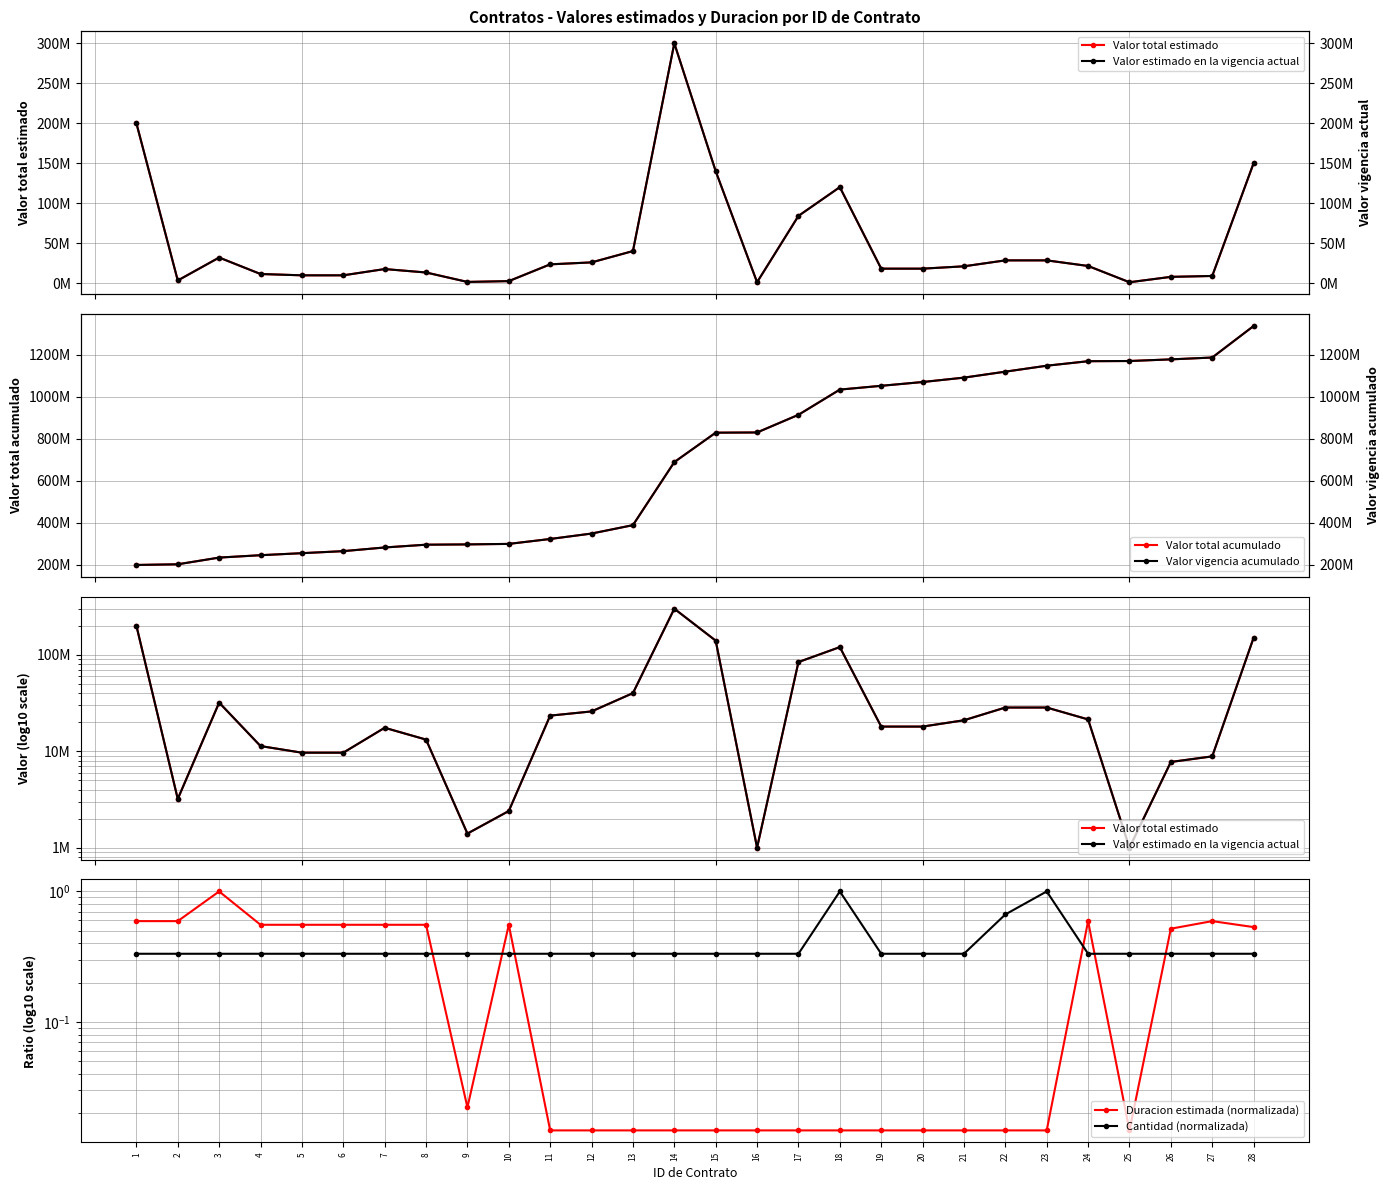

Between 17 and 24, which series saw the biggest shift?

Valor total acumulado